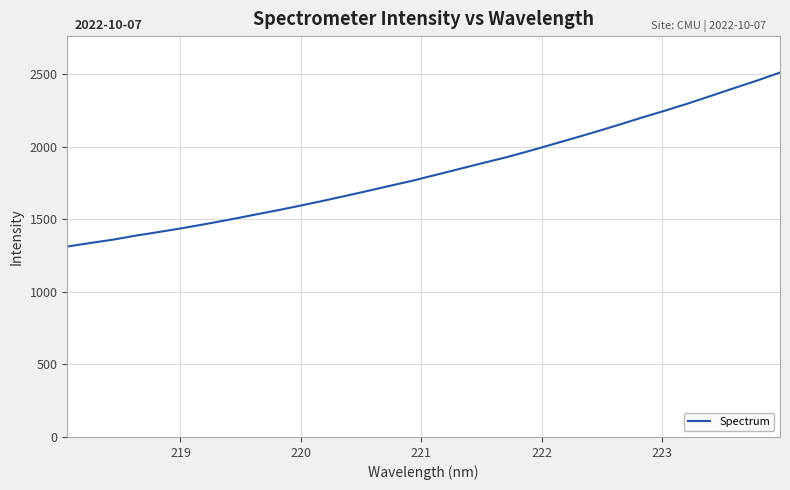

What is the difference between the second highest and minimum values?

1143.8